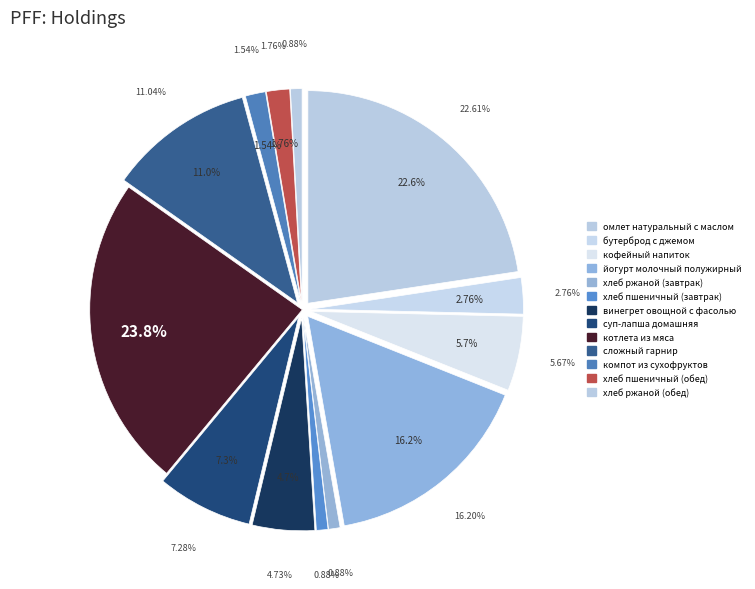

Is бутерброд с джемом the majority of the pie?

No